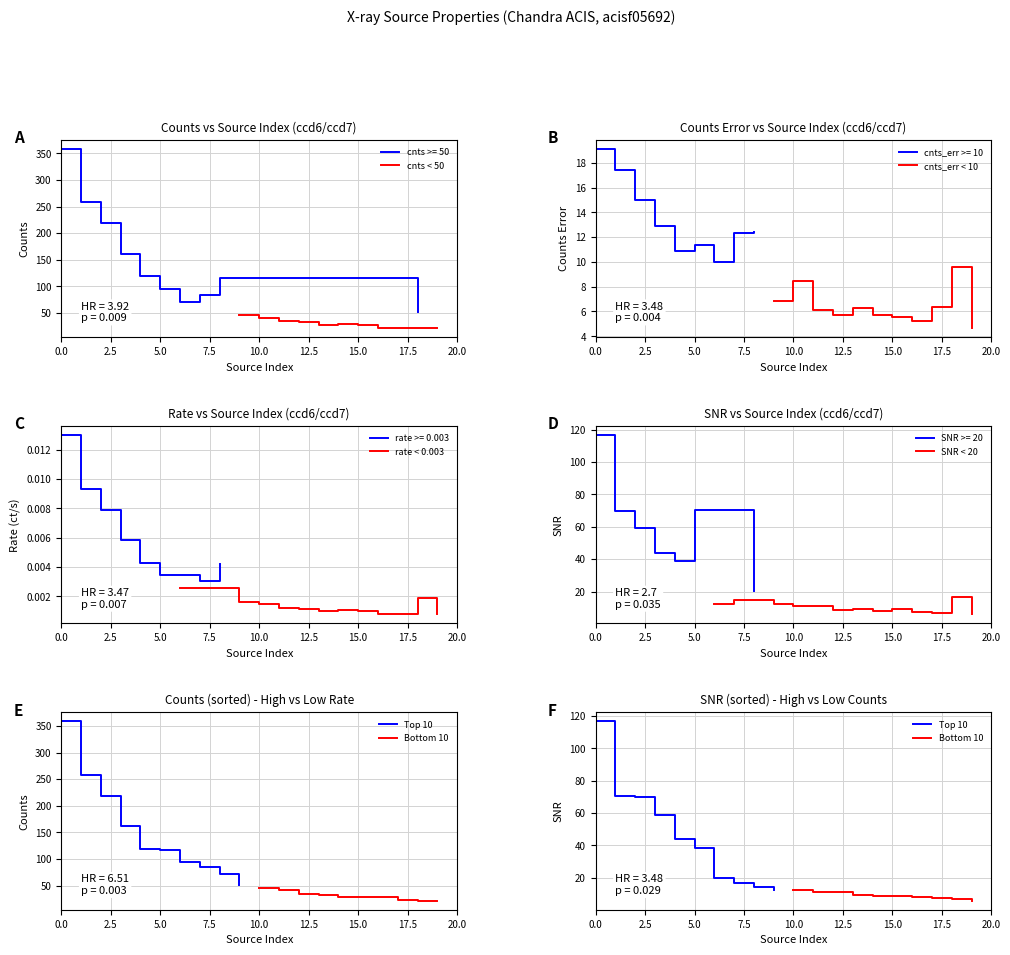

Is the value of cnts_err at 5 greater than the value of SNR at 6?

No